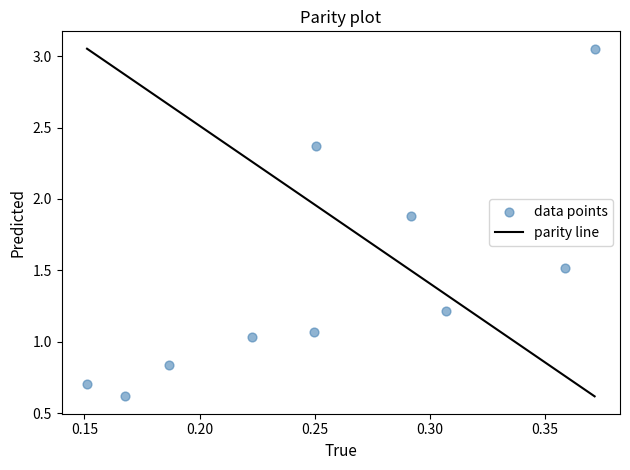

What is the average X value?

0.3